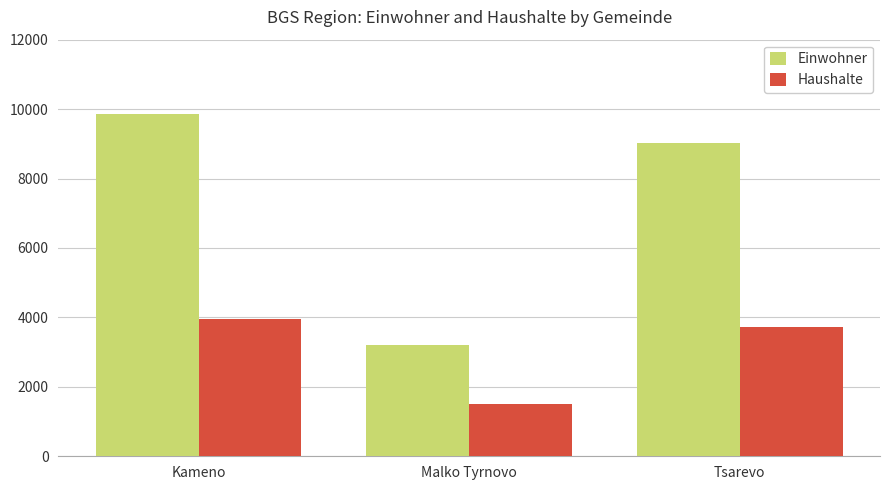

At which label is Haushalte closest to 2733?

Tsarevo